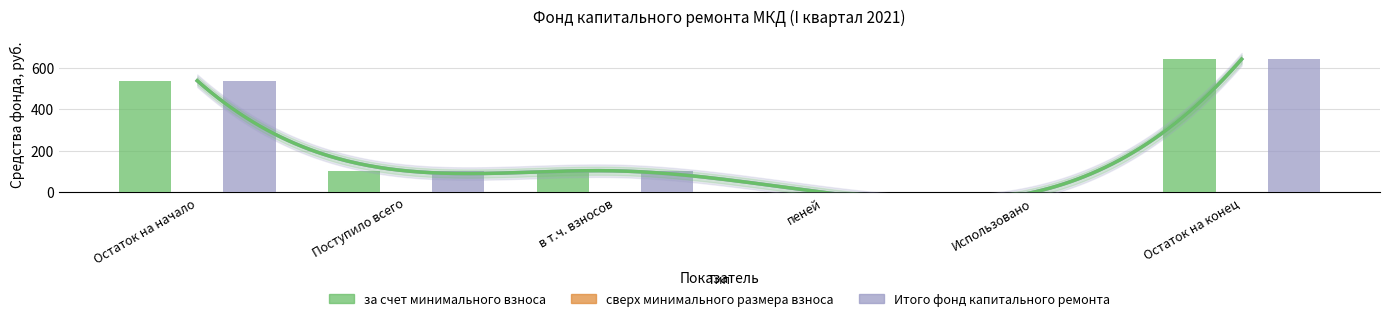

Which series has the largest total across all categories?

за счет минимального взноса